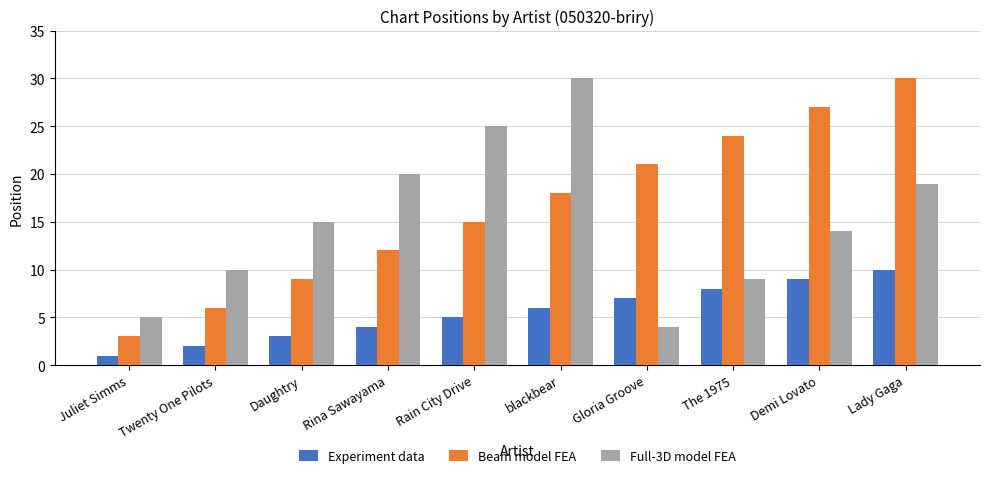

Is the value of Full-3D model FEA at Demi Lovato greater than the value of Beam model FEA at Twenty One Pilots?

Yes